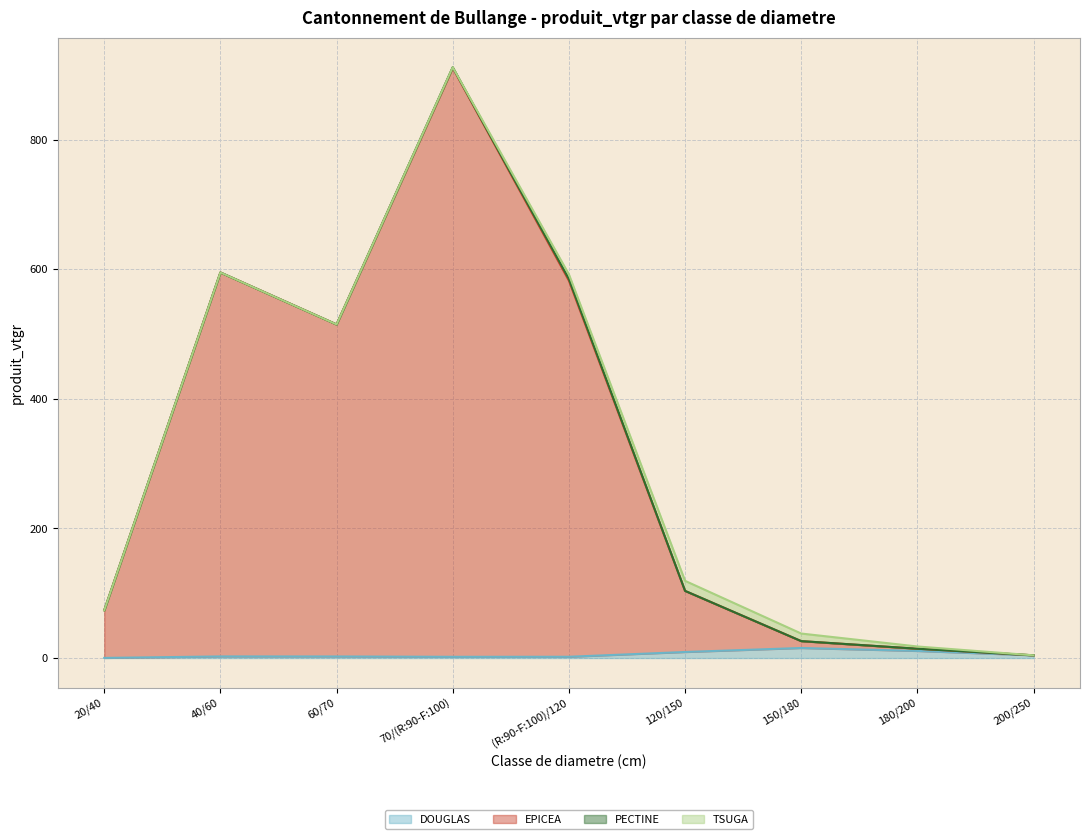

What is the minimum value for DOUGLAS?

0.2